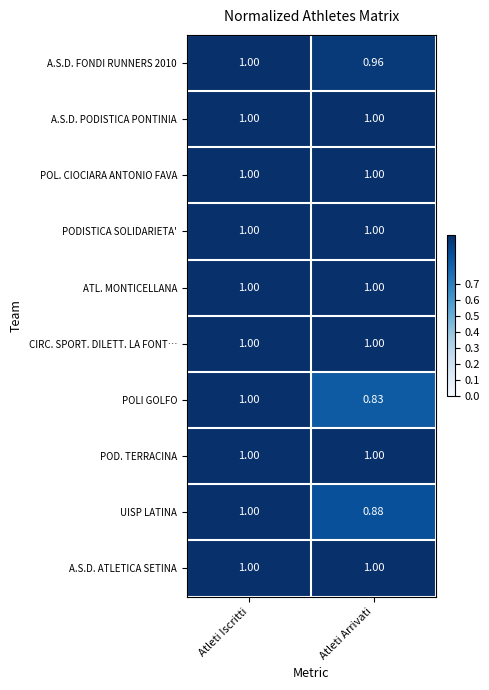

Which series has the largest range (max minus min)?

POLI GOLFO